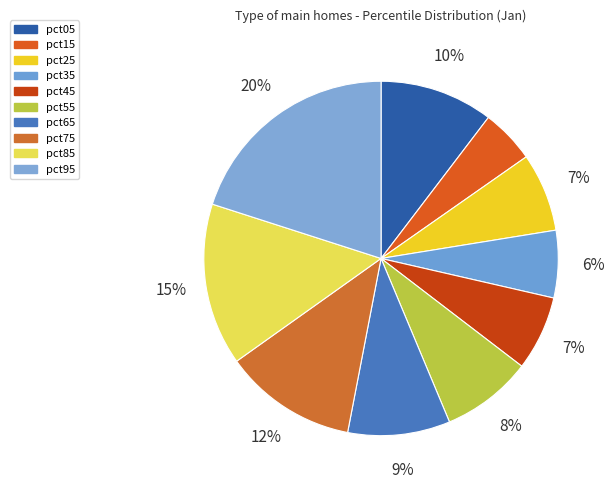

To the nearest percent, what is the difference between the pct65 and pct05 slice percentages?

1%